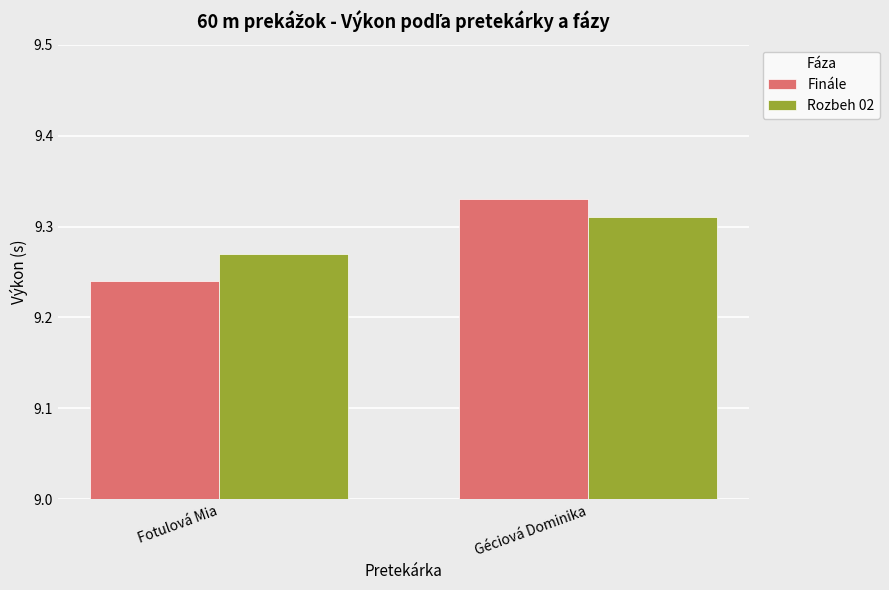

What is the difference between the maximum and minimum values in the Finále series?

0.1